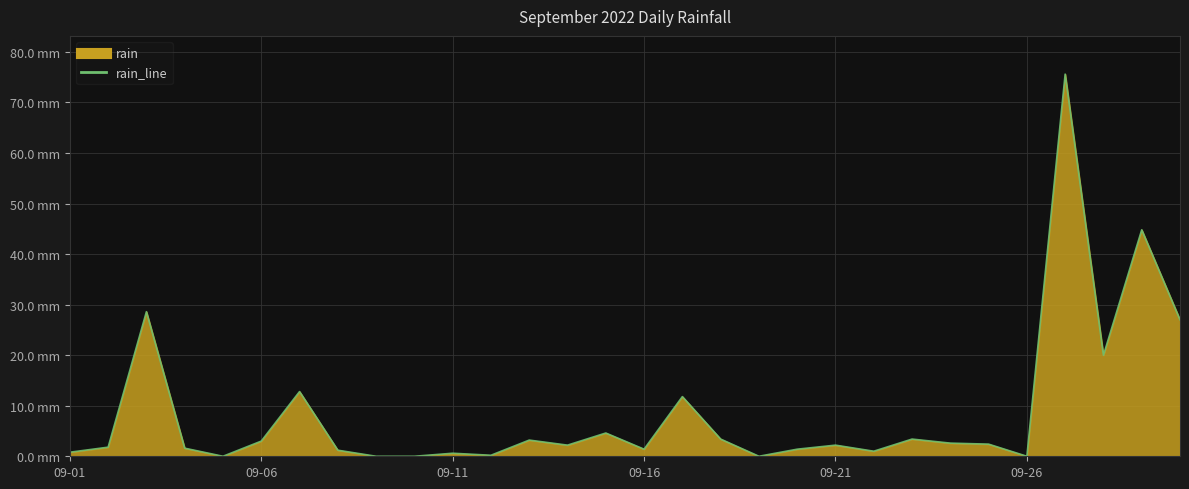

How many points are lower than both their immediate neighbors (excluding endpoints)?

8